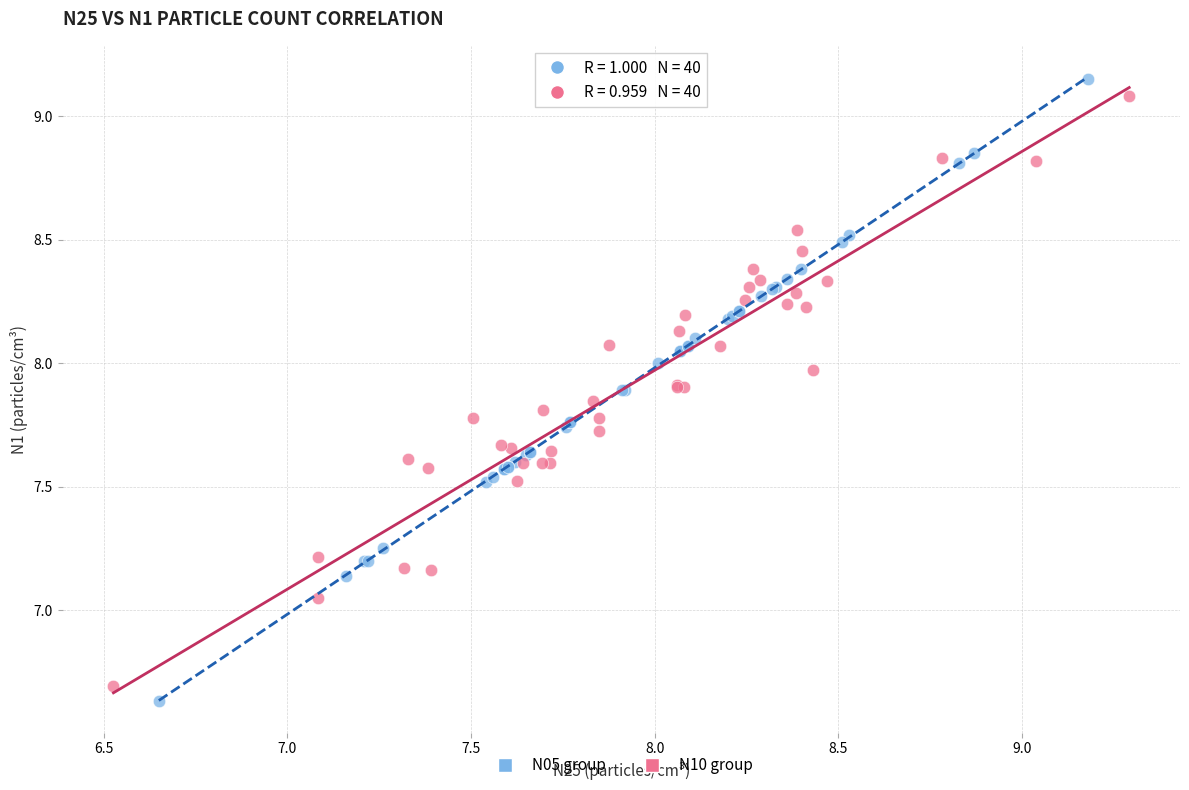

Which series reaches the maximum Y coordinate?

N05 group